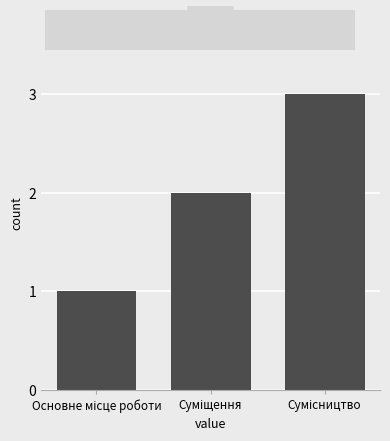

What is the maximum value shown in the chart?

3